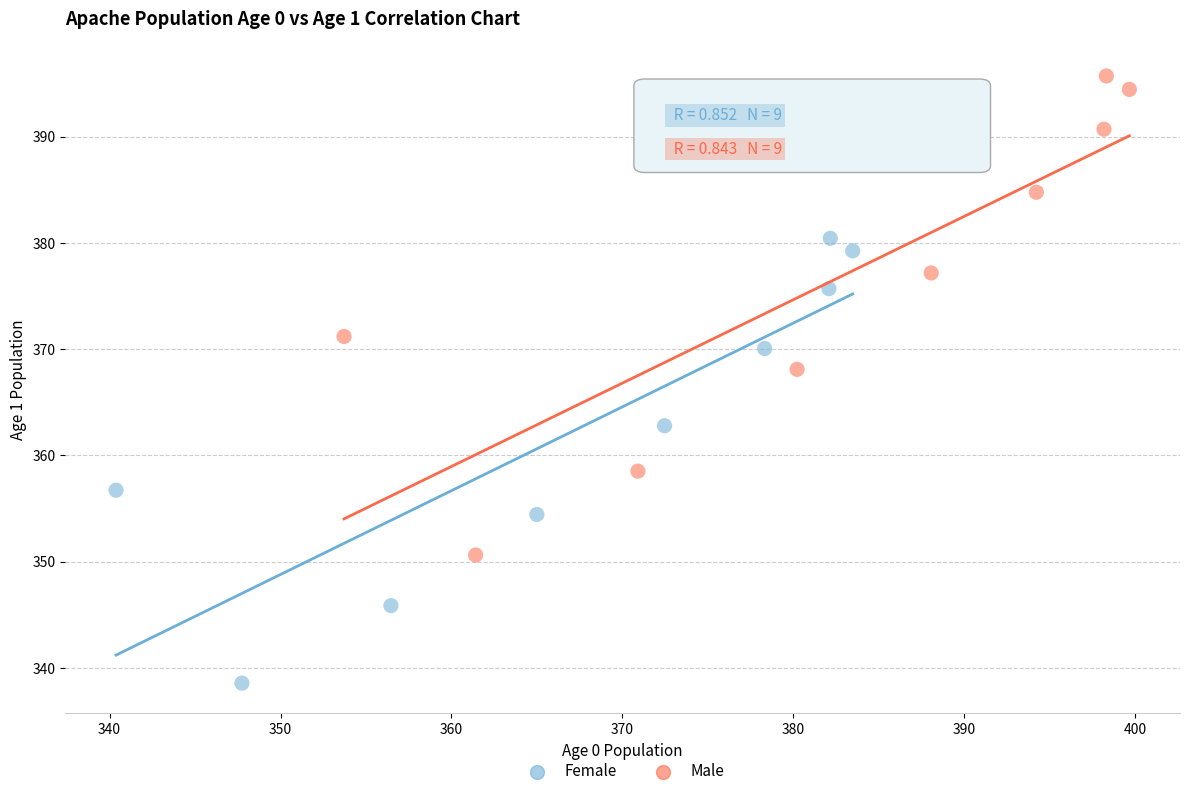

Which series reaches the minimum Y coordinate?

Female